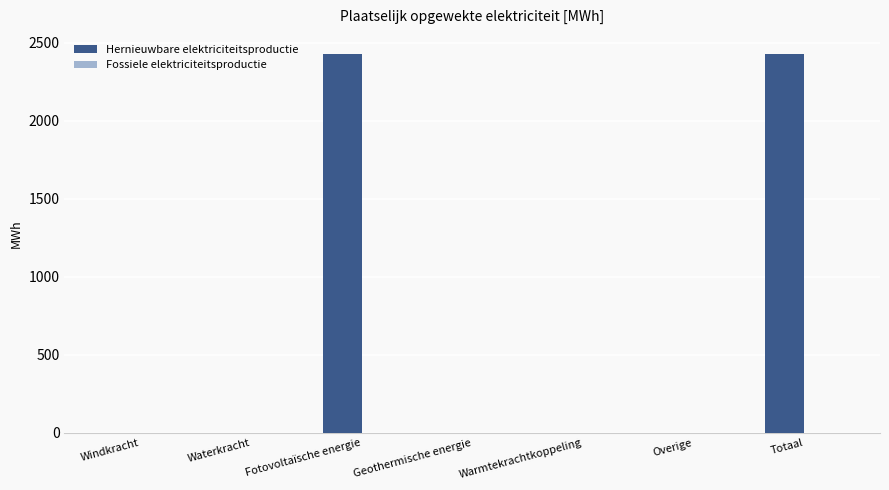

Are the bars horizontal?

No